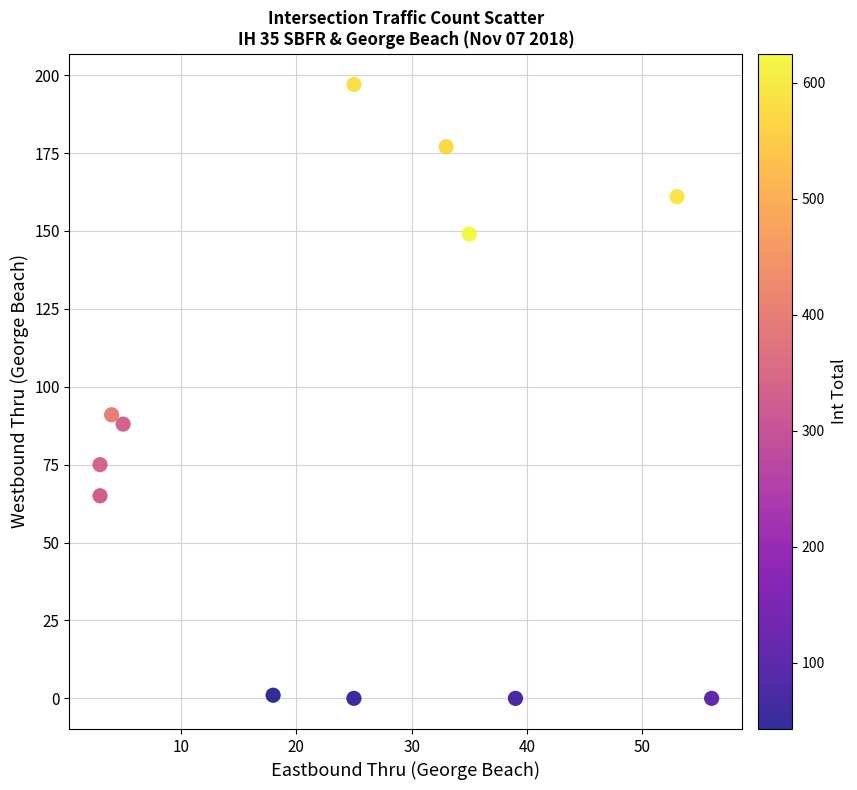

What is the average Y value?

84